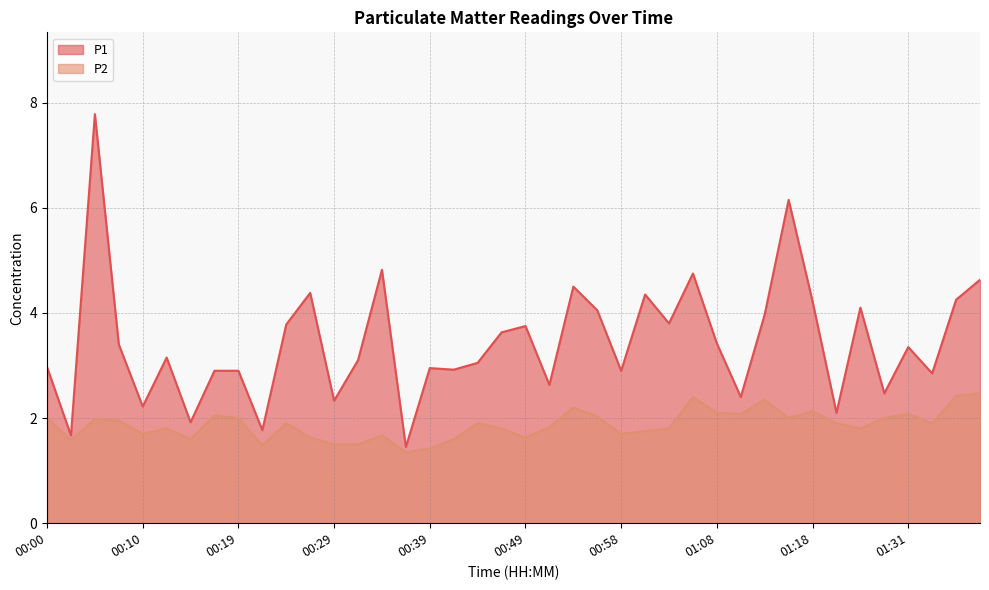

Reading right to left, what are all the values shown in this chart?

P1: 01:38=4.6	01:36=4.2	01:33=2.9	01:31=3.4	01:29=2.5	01:26=4.1	01:21=2.1	01:18=4.2	01:15=6.2	01:13=4.0	01:11=2.4	01:08=3.4	01:06=4.8	01:03=3.8	01:01=4.3	00:58=2.9	00:56=4.0	00:54=4.5	00:51=2.6	00:49=3.8	00:46=3.6	00:44=3.0	00:41=2.9	00:39=3.0	00:36=1.4	00:34=4.8	00:32=3.1	00:29=2.3	00:27=4.4	00:24=3.8	00:22=1.8	00:19=2.9	00:17=2.9	00:15=1.9	00:12=3.1	00:10=2.2	00:07=3.4	00:05=7.8	00:02=1.7	00:00=3.0
P2: 01:38=2.5	01:36=2.4	01:33=1.9	01:31=2.1	01:29=2.0	01:26=1.8	01:21=1.9	01:18=2.1	01:15=2.0	01:13=2.4	01:11=2.1	01:08=2.1	01:06=2.4	01:03=1.8	01:01=1.8	00:58=1.7	00:56=2.0	00:54=2.2	00:51=1.8	00:49=1.6	00:46=1.8	00:44=1.9	00:41=1.6	00:39=1.4	00:36=1.4	00:34=1.7	00:32=1.5	00:29=1.5	00:27=1.6	00:24=1.9	00:22=1.5	00:19=2.0	00:17=2.0	00:15=1.6	00:12=1.8	00:10=1.7	00:07=1.9	00:05=2.0	00:02=1.6	00:00=2.0